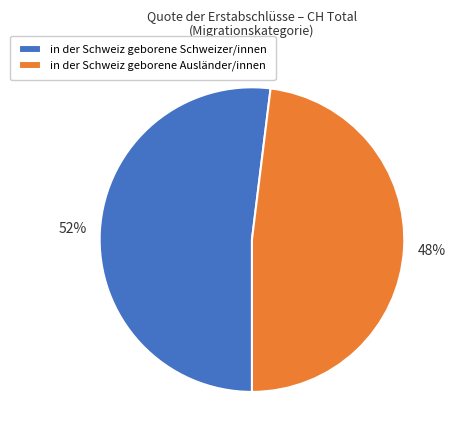

To the nearest percent, what is the average slice percentage?

50%